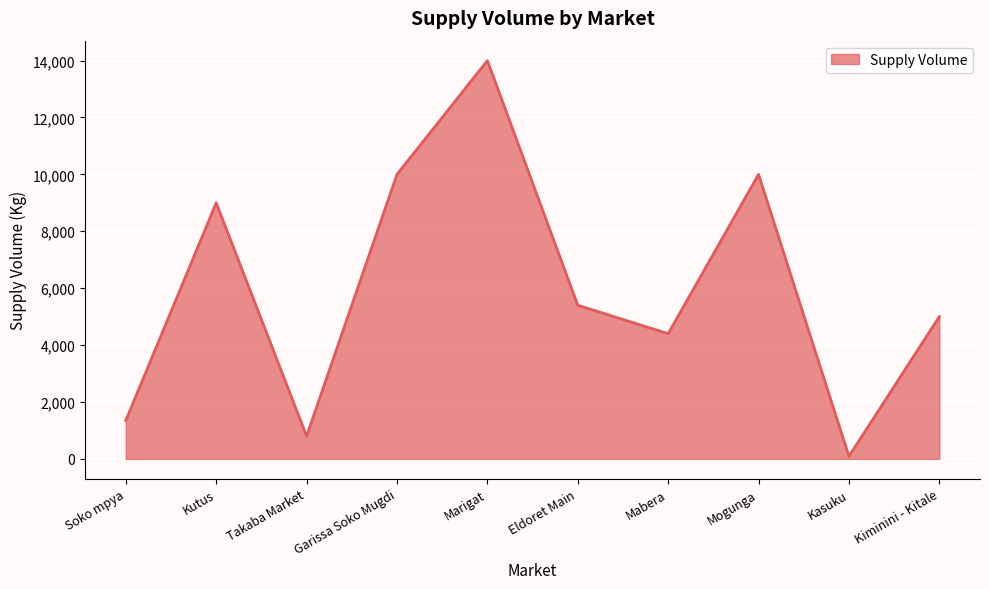

What value does the data have at Soko mpya, to the nearest 50?

1350